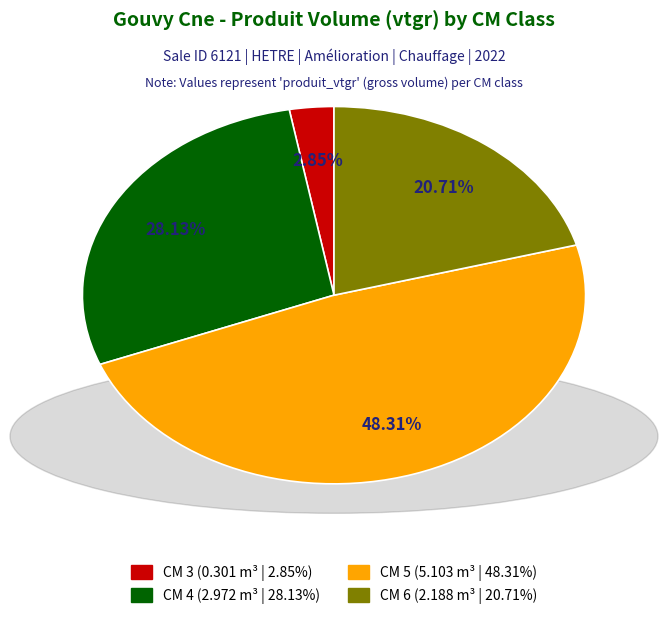

Is there a majority slice in this chart?

No